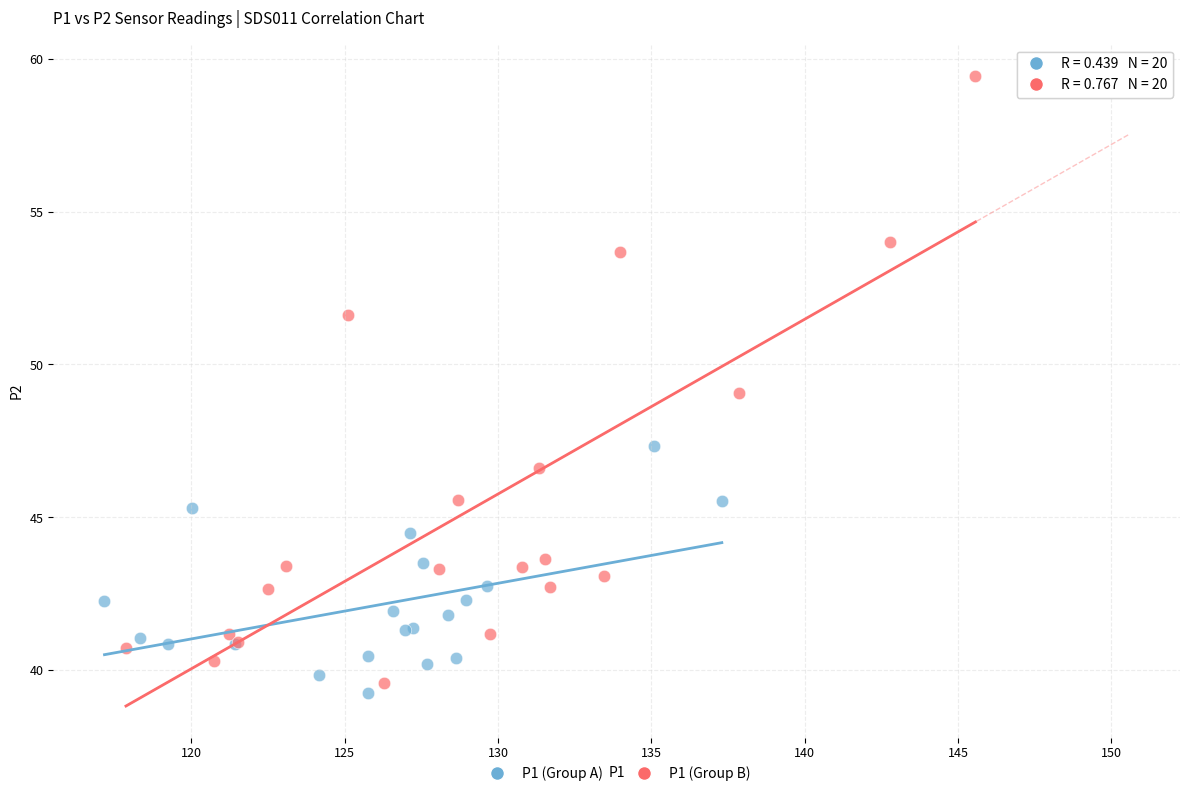

Which series has the widest spread of Y values?

P1 (Group B)